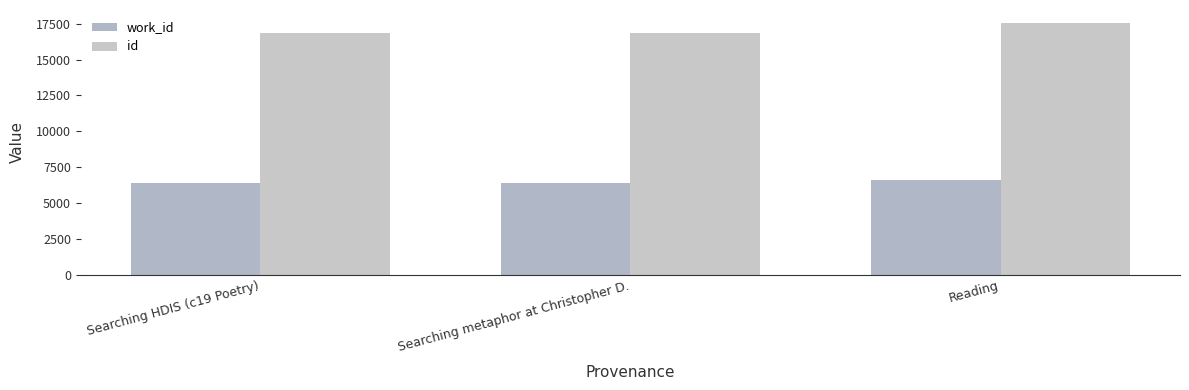

What position from the right is Searching metaphor at Christopher D.?

2